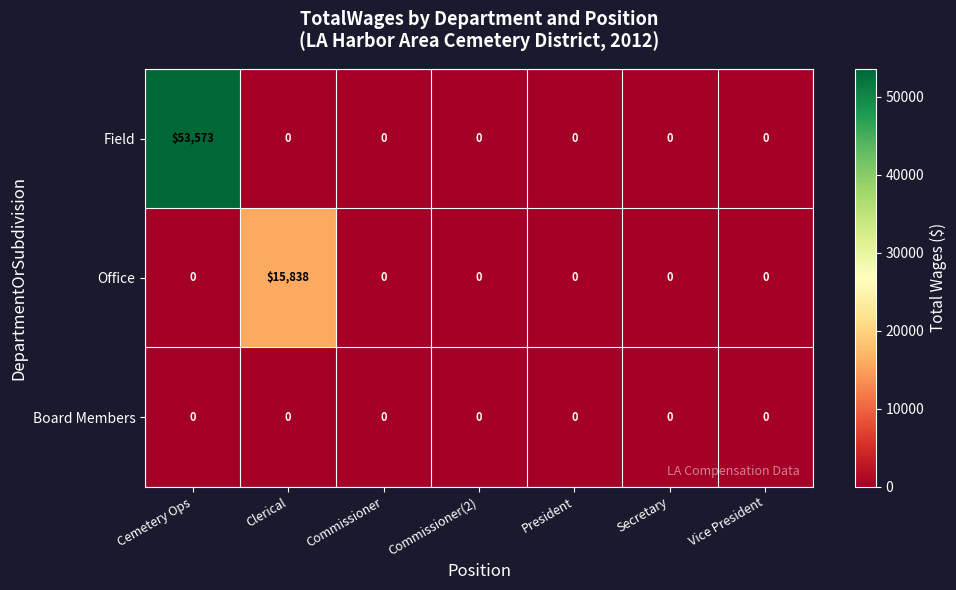

How many series are shown in this chart?

3